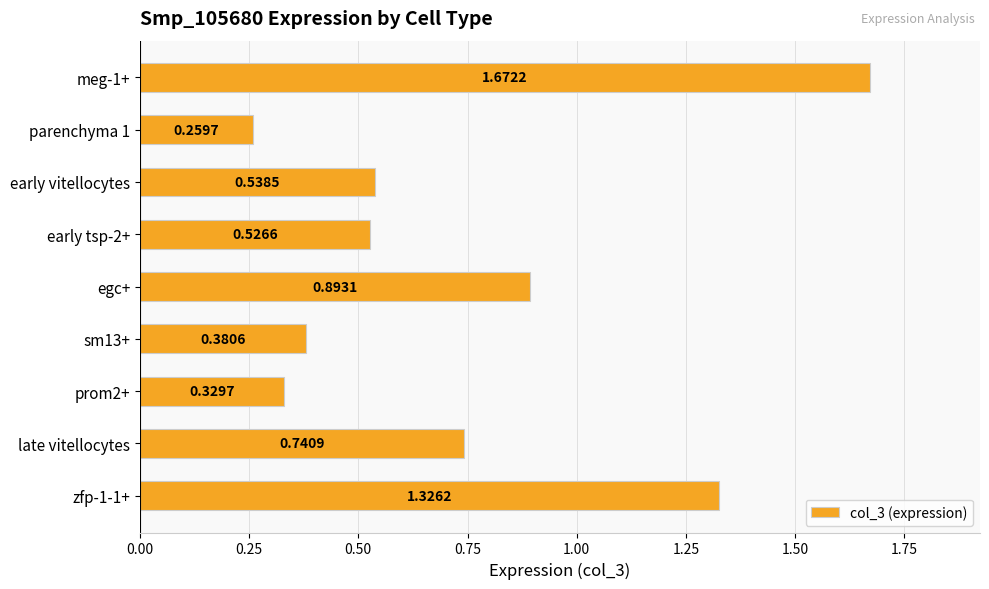

List the labels in order of value, largest first.

meg-1+, zfp-1-1+, egc+, late vitellocytes, early vitellocytes, early tsp-2+, sm13+, prom2+, parenchyma 1